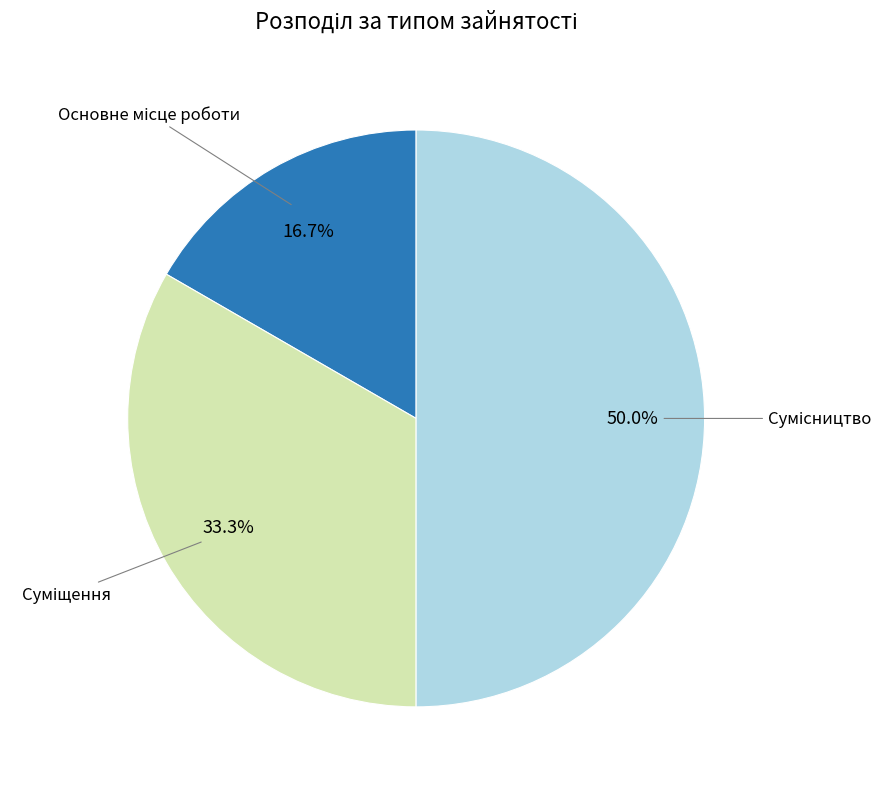

Does any single category account for the majority?

No